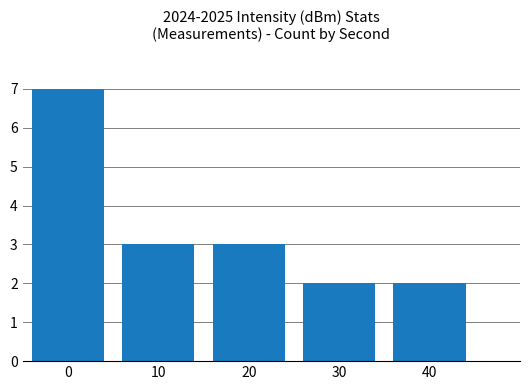

Reading left to right, list all the values displayed in this chart.

7	3	3	2	2